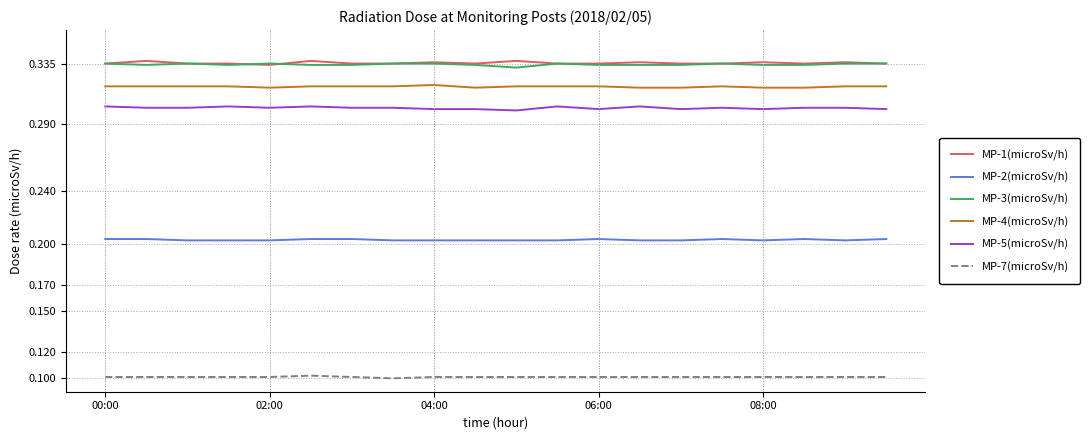

True or false: MP-7(microSv/h) and MP-5(microSv/h) cross at least once.

False